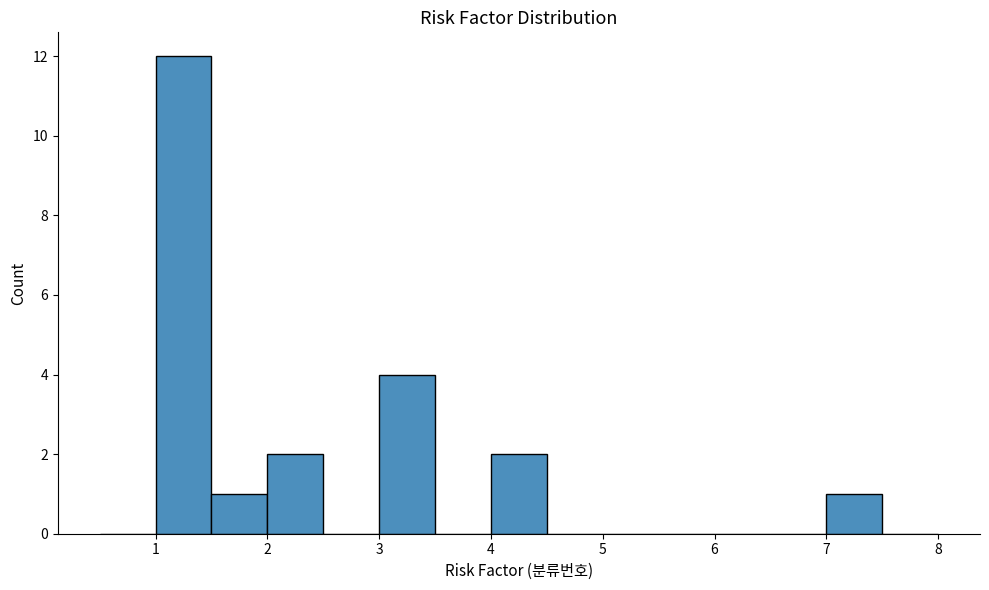

Reading left to right, transcribe this chart: for each bar, give the range it covers on the x-axis and its height. The values are not printed on the chart, so give them approximately, as read against the axis.

0.5 to 1.0: 0
1.0 to 1.5: 12
1.5 to 2.0: 1
2.0 to 2.5: 2
2.5 to 3.0: 0
3.0 to 3.5: 4
3.5 to 4.0: 0
4.0 to 4.5: 2
4.5 to 5.0: 0
5.0 to 5.5: 0
5.5 to 6.0: 0
6.0 to 6.5: 0
6.5 to 7.0: 0
7.0 to 7.5: 1
7.5 to 8.0: 0